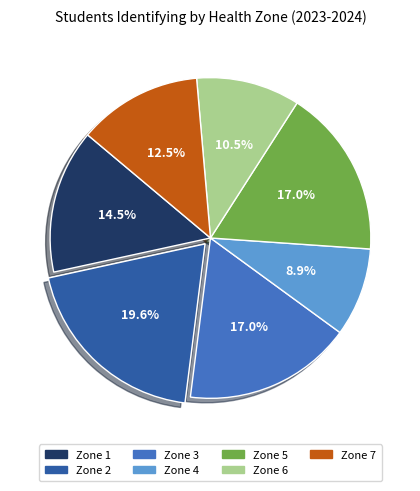

Is there any slice that represents more than half of the pie?

No